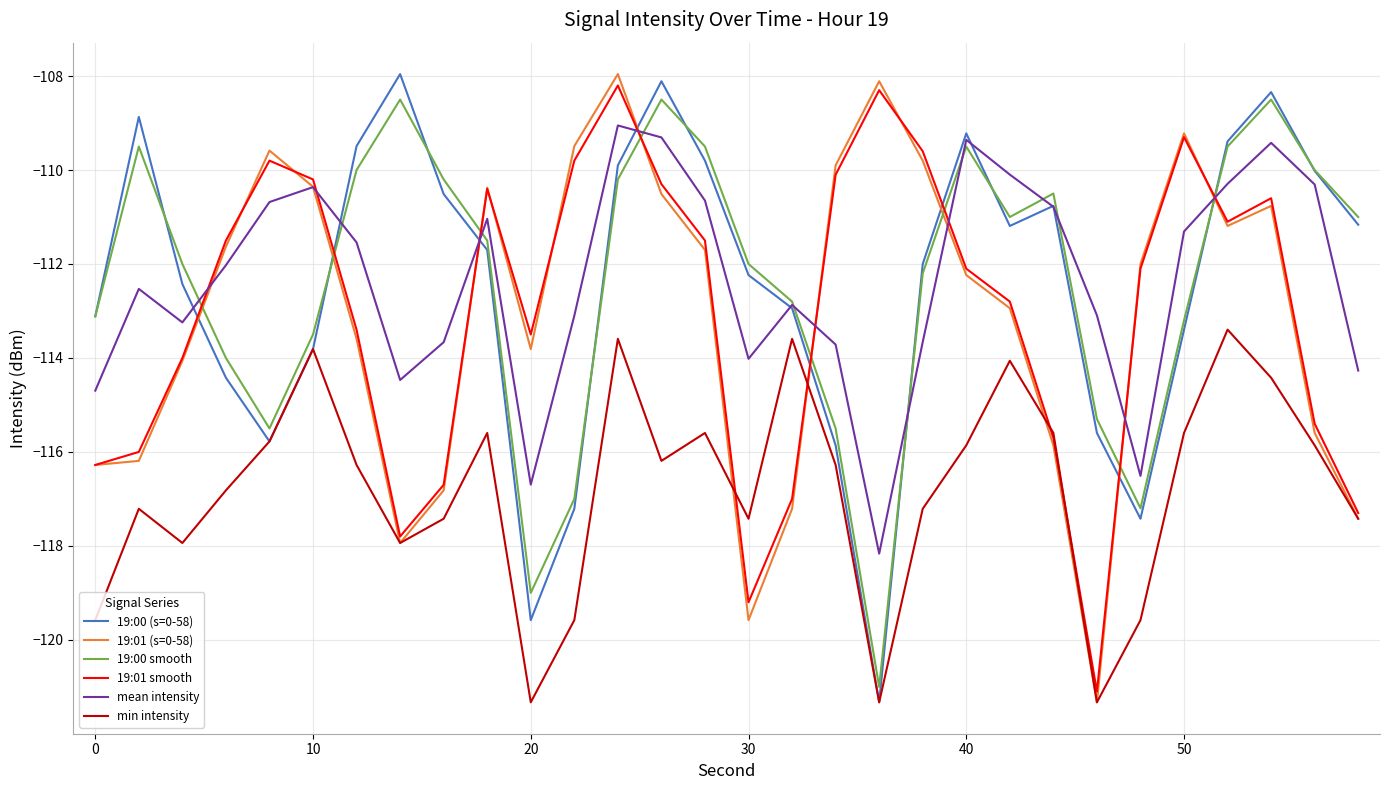

How many series are shown in this chart?

6